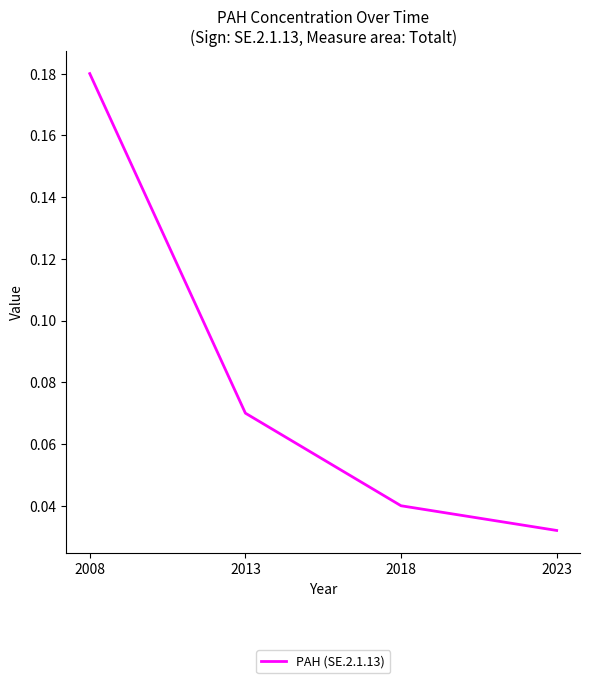

True or false: the data has more than 2 interior local peaks.

False